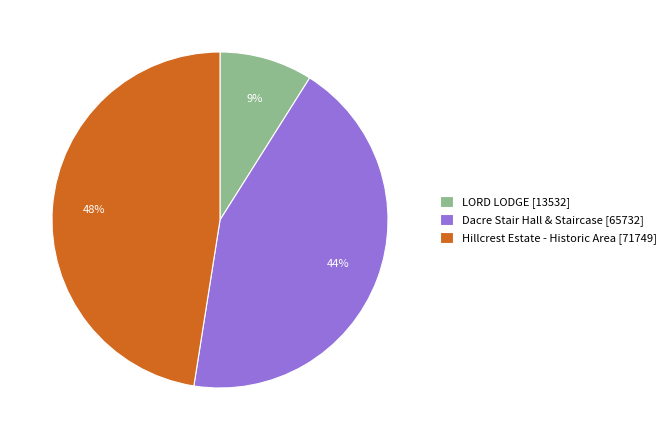

Between Hillcrest Estate - Historic Area [71749] and LORD LODGE [13532], which is larger?

Hillcrest Estate - Historic Area [71749]